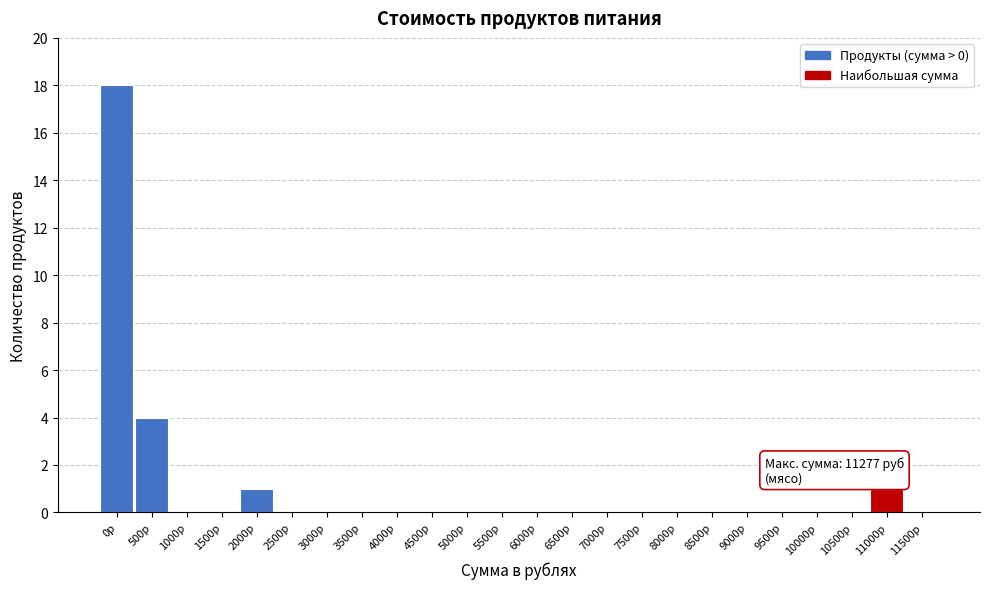

Reading right to left, list all the values displayed in this chart.

11500р=0	11000р=1	10500р=0	10000р=0	9500р=0	9000р=0	8500р=0	8000р=0	7500р=0	7000р=0	6500р=0	6000р=0	5500р=0	5000р=0	4500р=0	4000р=0	3500р=0	3000р=0	2500р=0	2000р=1	1500р=0	1000р=0	500р=4	0р=18